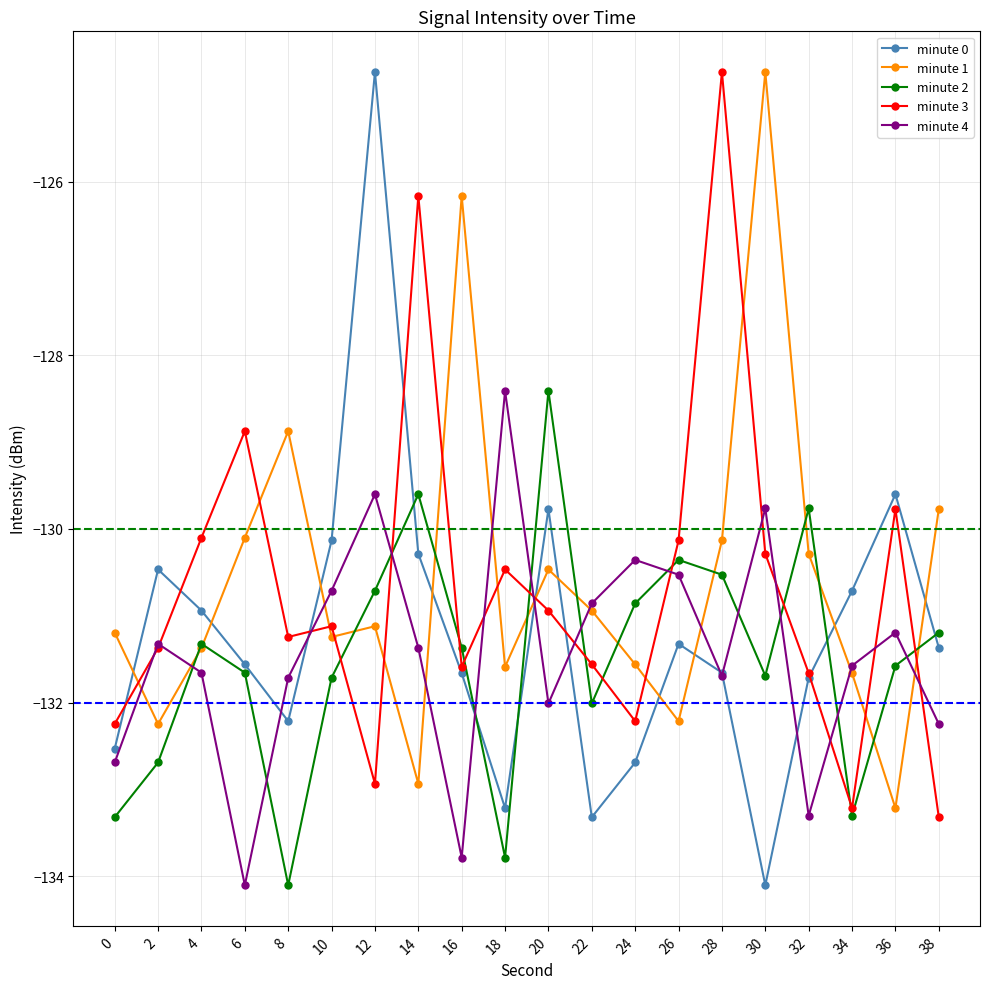

What is the highest value of the minute 0 series?

-124.7